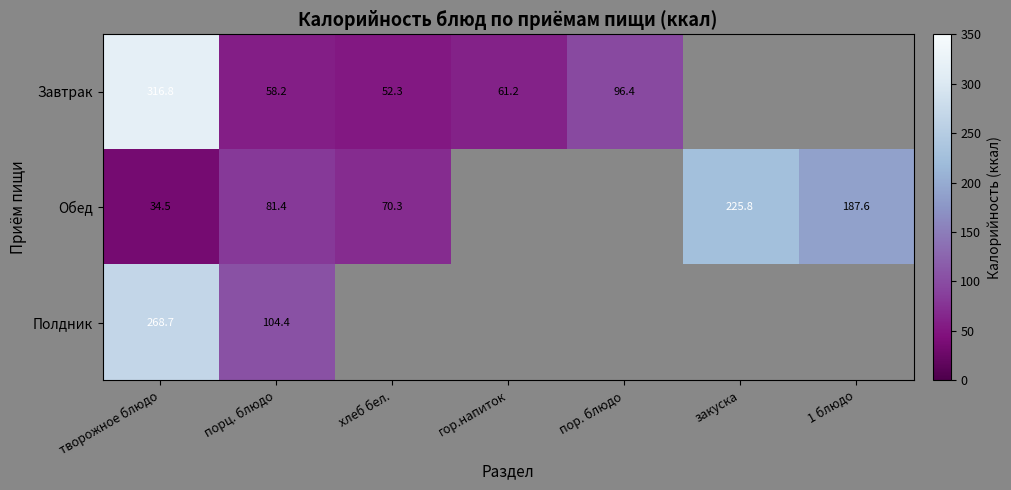

At which category is the sum across all series the highest?

творожное блюдо